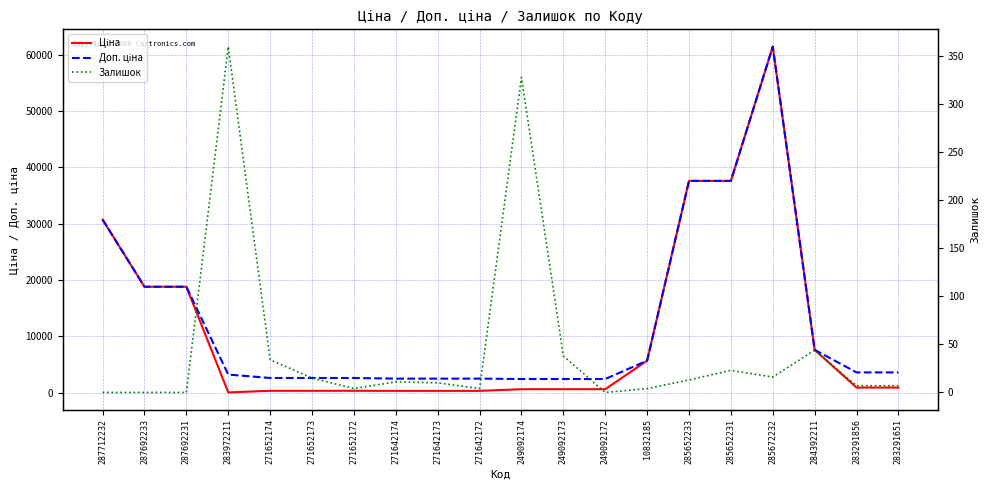

In Залишок, how many points are lower than both neighbors (excluding endpoints)?

4